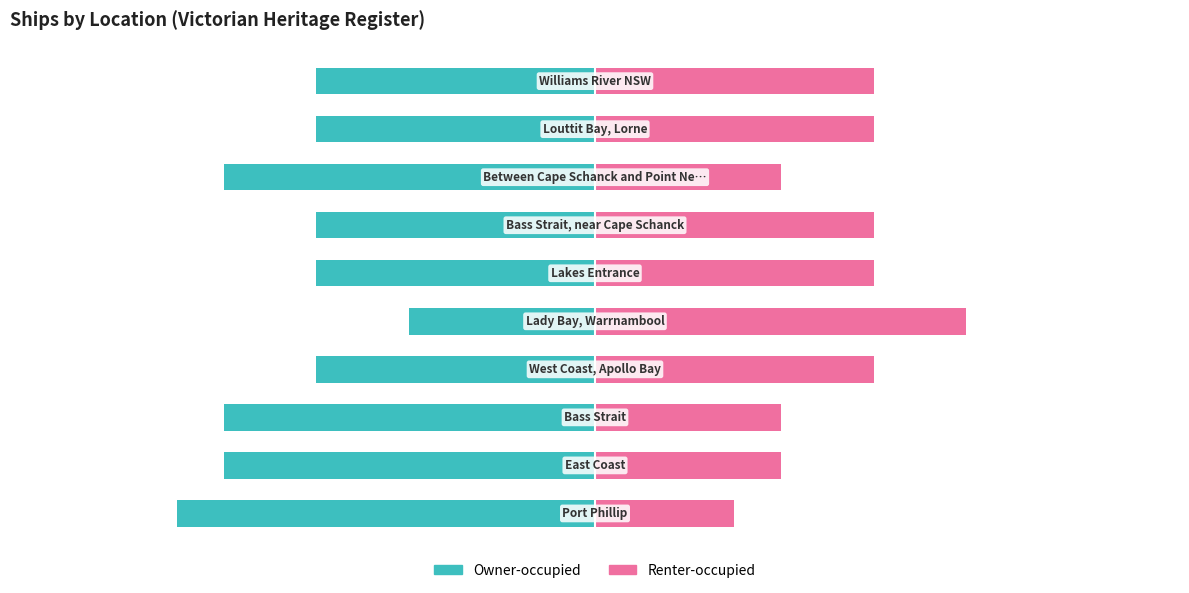

Reading right to left, extract all data points from this chart.

Owner-occupied: -50.0	-50.0	-66.7	-50.0	-50.0	-33.3	-50.0	-66.7	-66.7	-75.0
Renter-occupied: 50.0	50.0	33.3	50.0	50.0	66.7	50.0	33.3	33.3	25.0